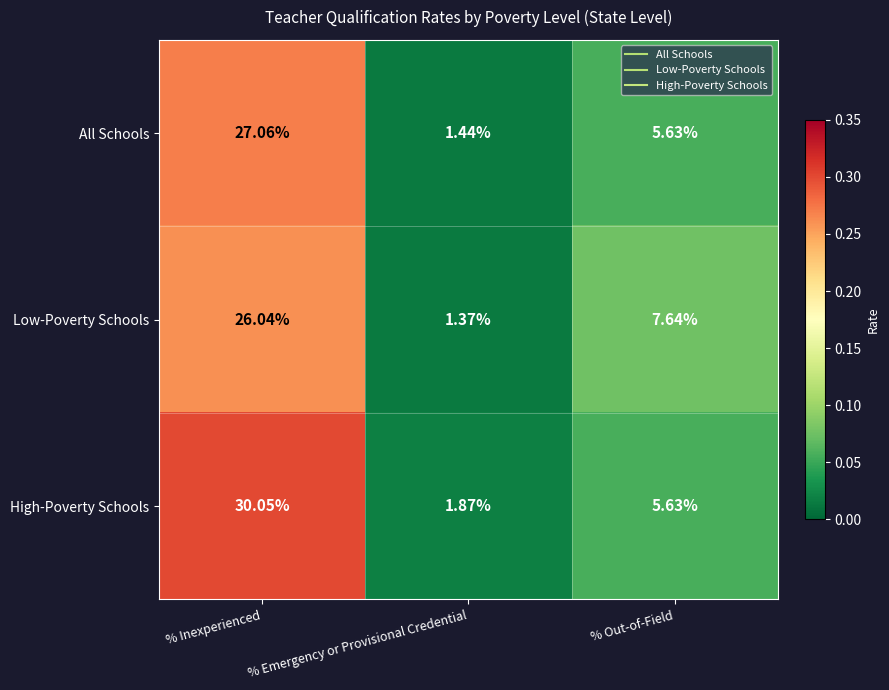

List the series in order of their overall mean, lowest first.

All Schools, Low-Poverty Schools, High-Poverty Schools